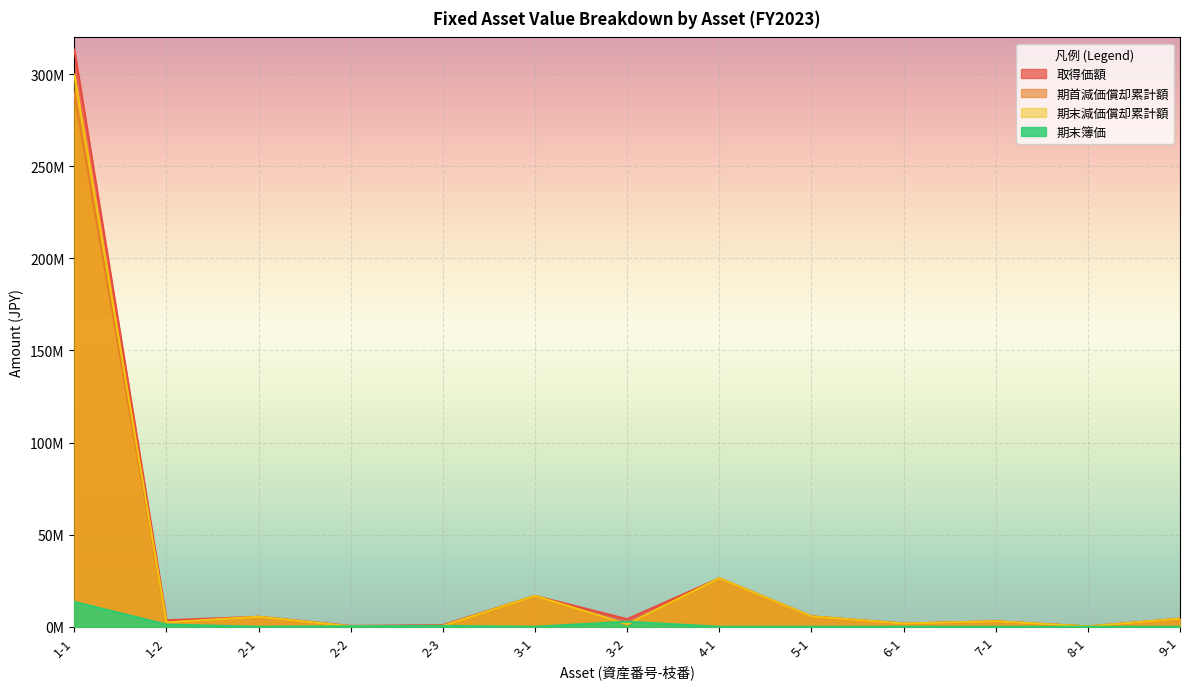

What is the label of the 13th point from the right?

1-1